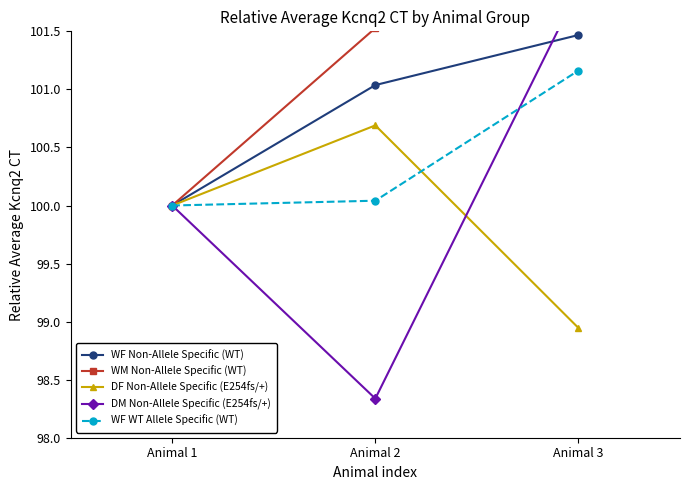

How many lines are shown in the chart?

5